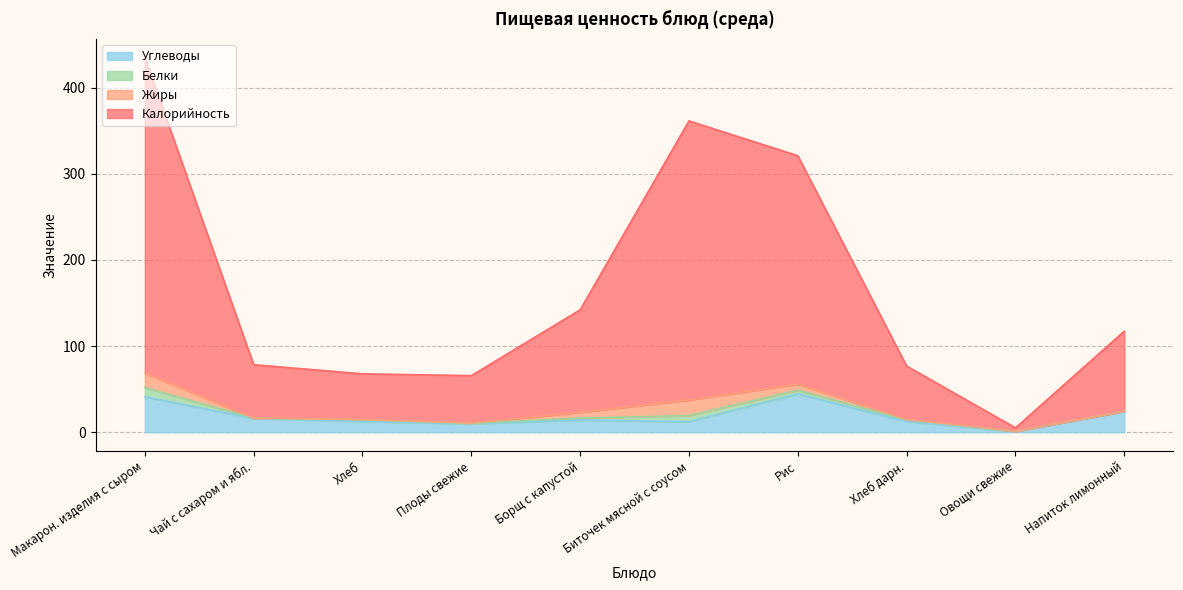

Where does the Калорийность series first go above 117?

Макарон. изделия с сыром